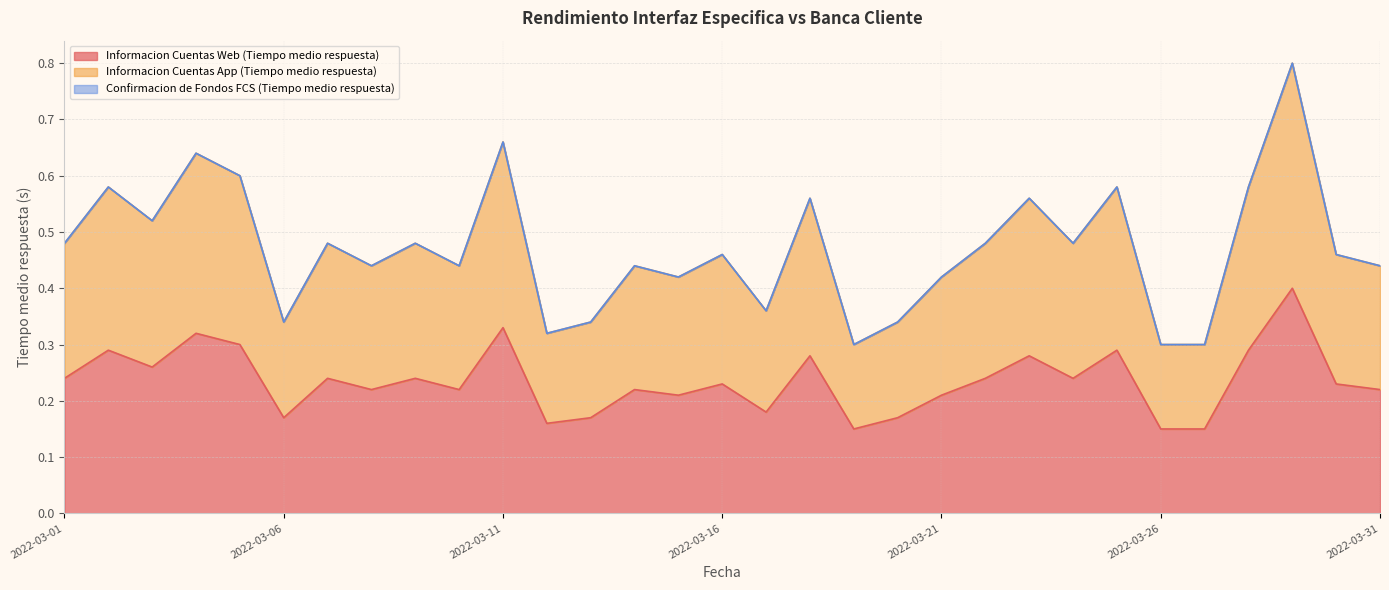

At which label is Informacion Cuentas Web (Tiempo medio respuesta) closest to 0?

2022-03-19